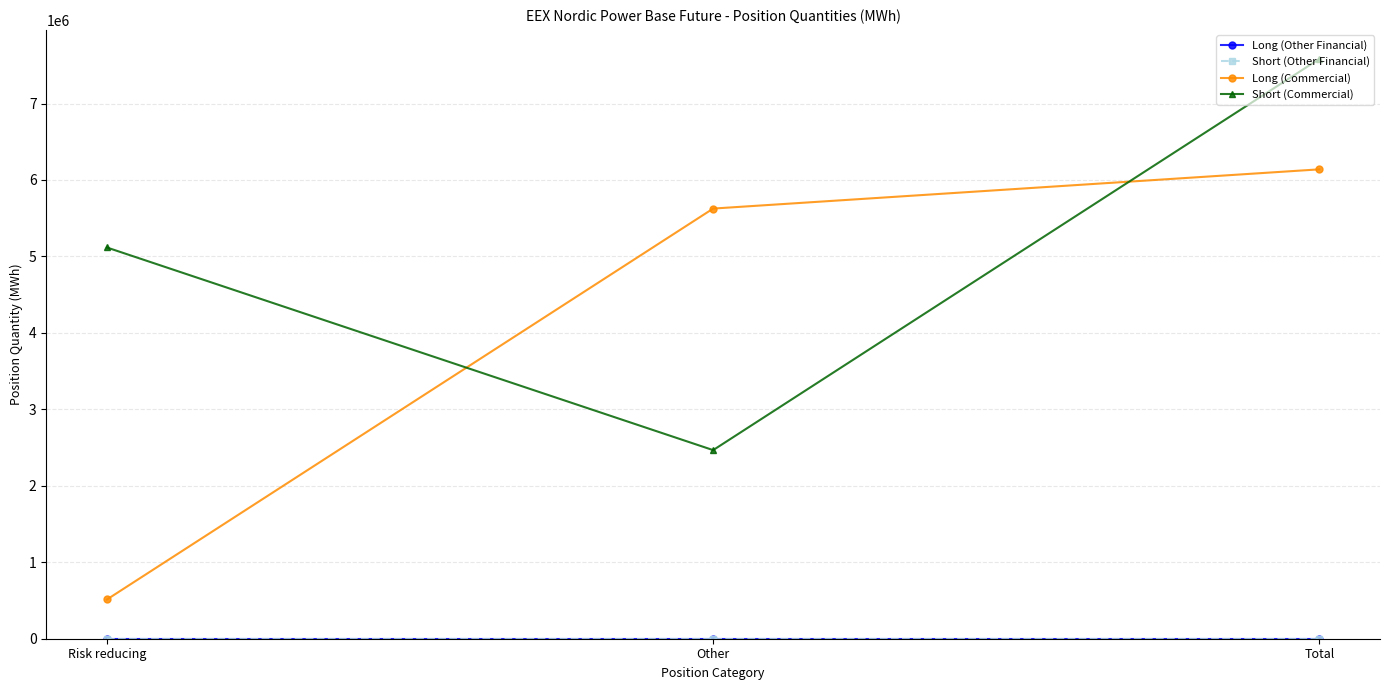

Is this an area chart (filled region under the line)?

No